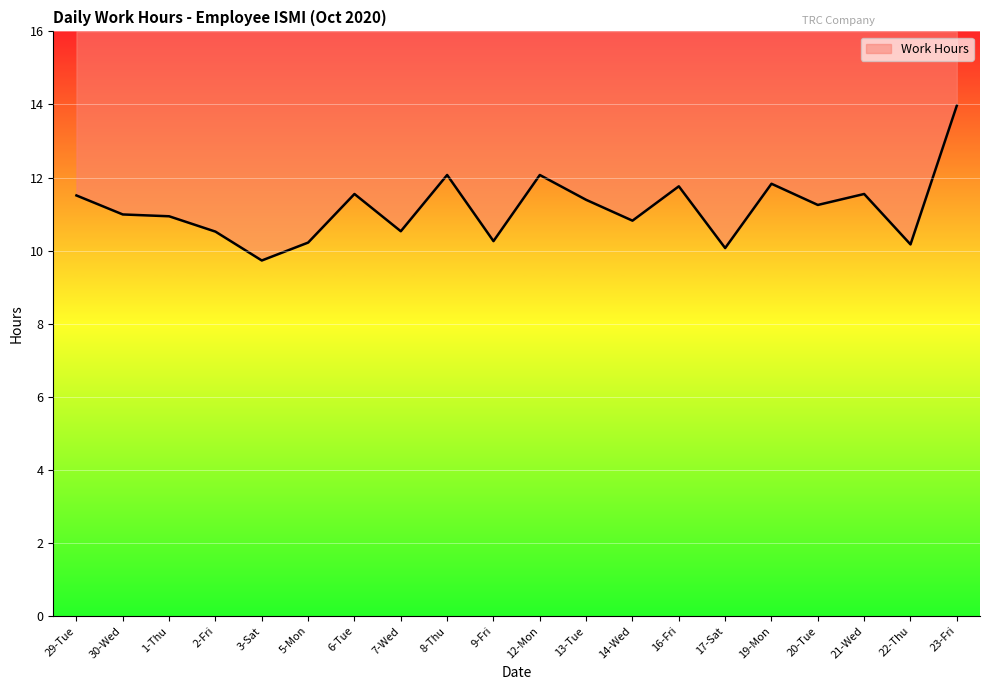

What is the maximum value shown in the chart?

14.0